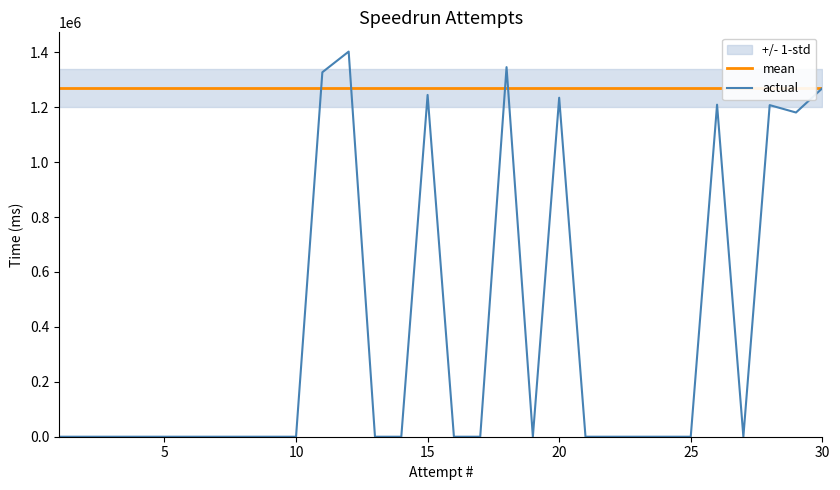

How many data points does each series have?

30